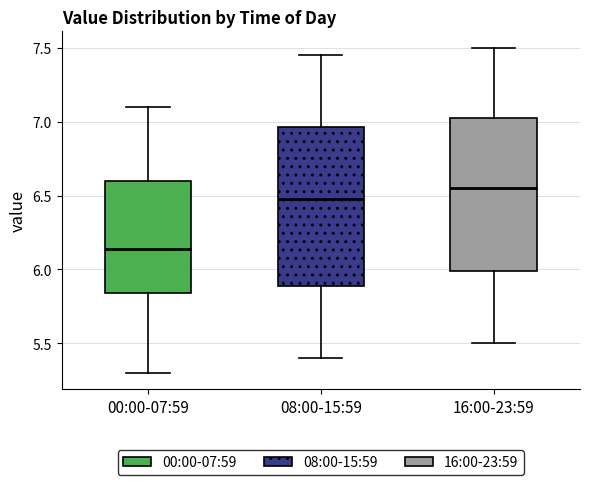

Which box's median line is the lowest?

00:00-07:59